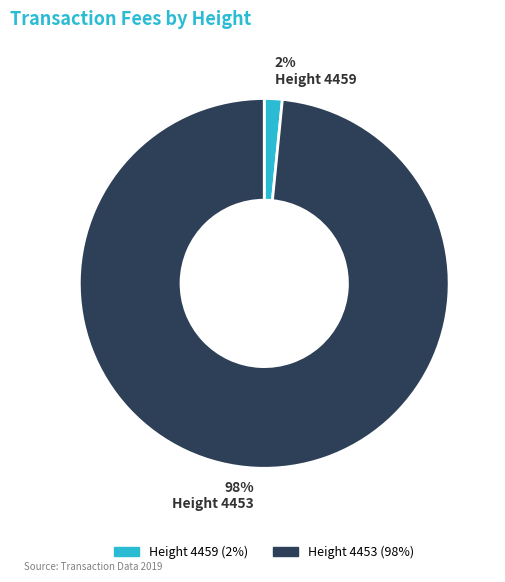

Is there a majority slice in this chart?

Yes